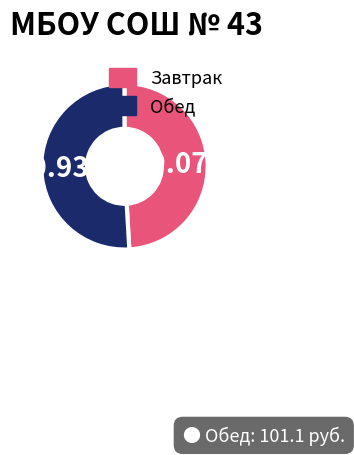

To the nearest percent, what is the difference between the largest and smallest slice percentages?

2%